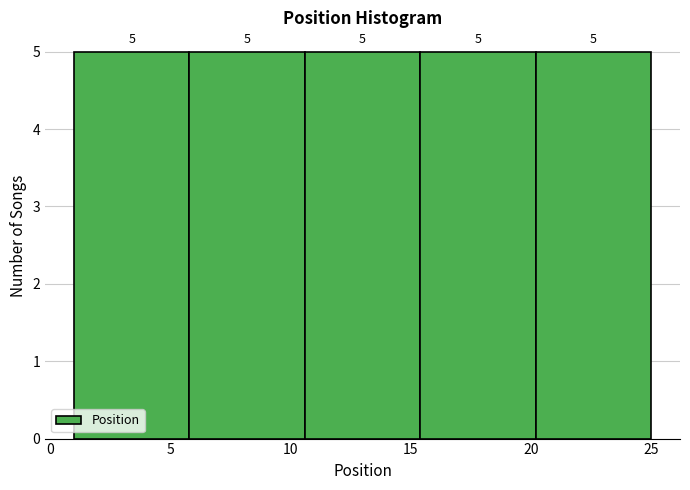

What is the height of the bar covering 5.8 to 10.6 on the x-axis? The bar edges are not printed on the chart, so give them approximately, as read against the axis.

5